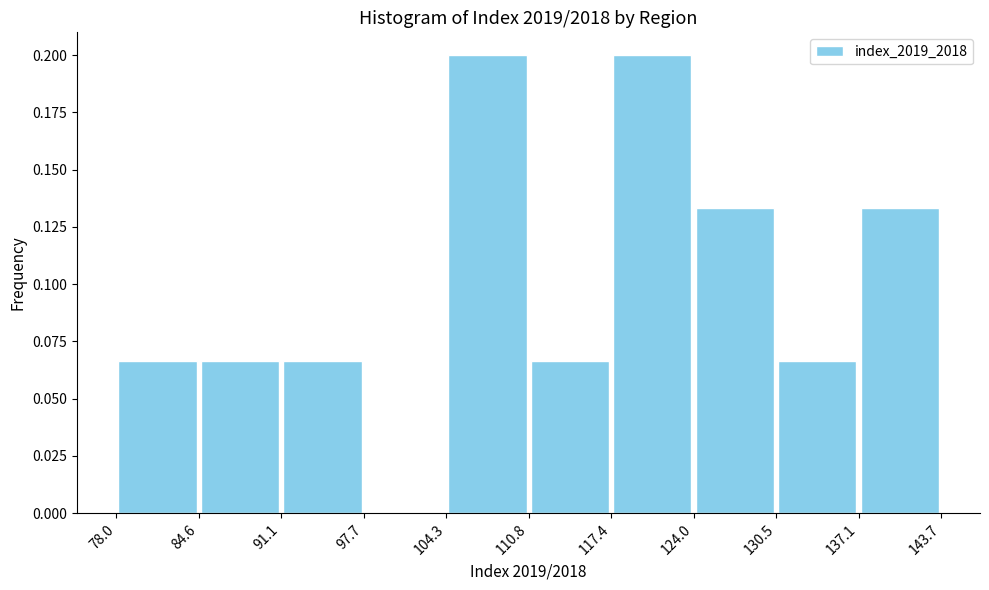

What is the height of the bar covering 91.1 to 97.7 on the x-axis? The values are not printed on the chart, so give them approximately, as read against the axis.

0.065